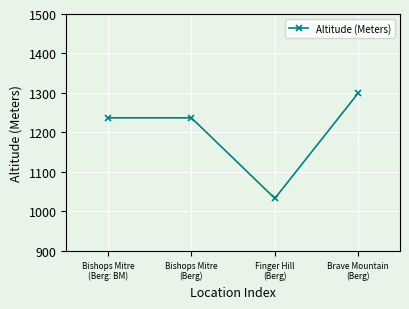

Approximately how many times larger is the value at Bishops Mitre
(Berg: BM) compared to Brave Mountain
(Berg)?

1.0